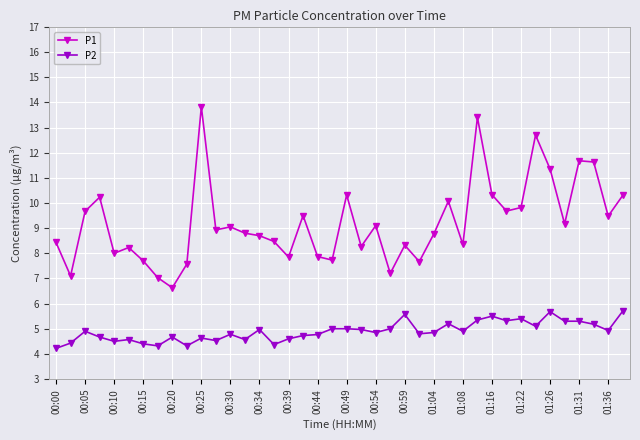

What is the highest value of the P2 series?

5.7